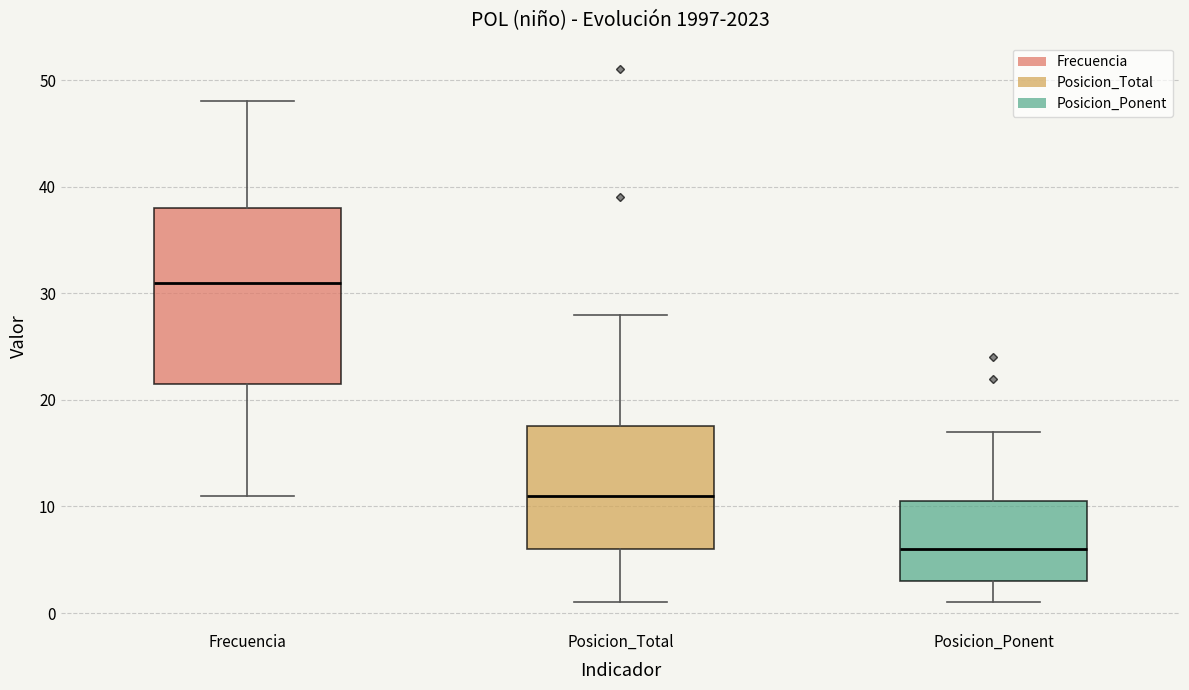

Which box is the tallest, from its lower edge to its upper edge?

Frecuencia